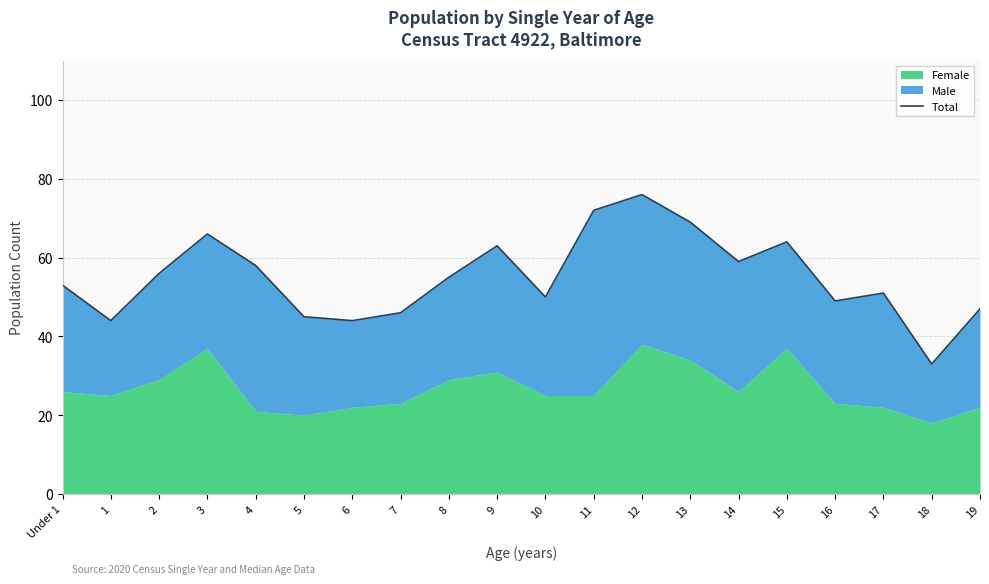

Which has a higher value, 12 or 19?

12